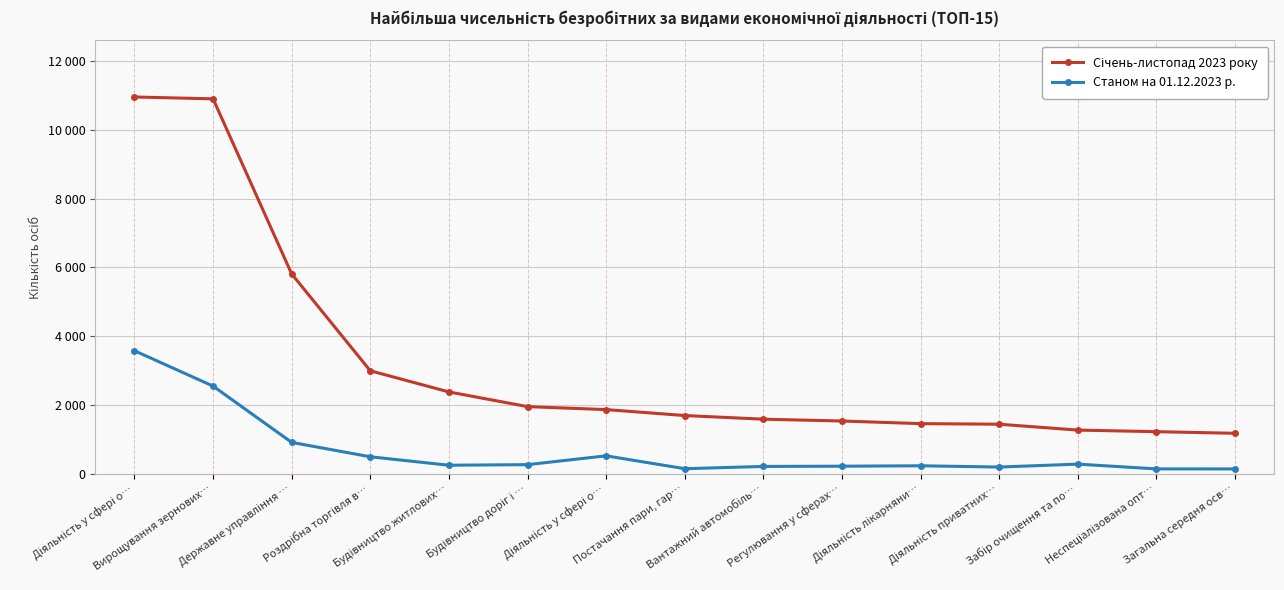

Is this an area chart (filled region under the line)?

No